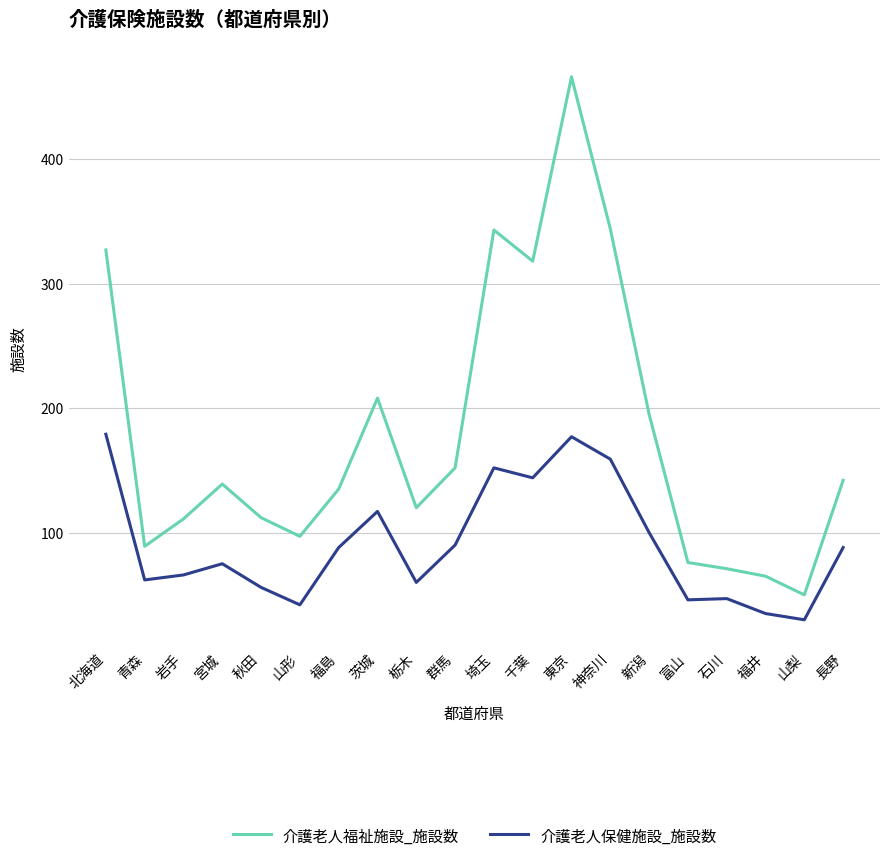

True or false: 介護老人福祉施設_施設数 has a value of 466 at 東京.

True